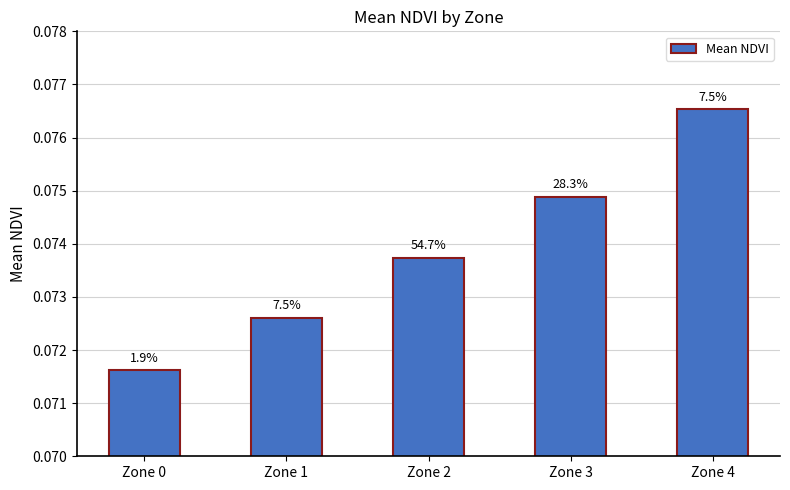

Does the chart contain stacked bars?

No